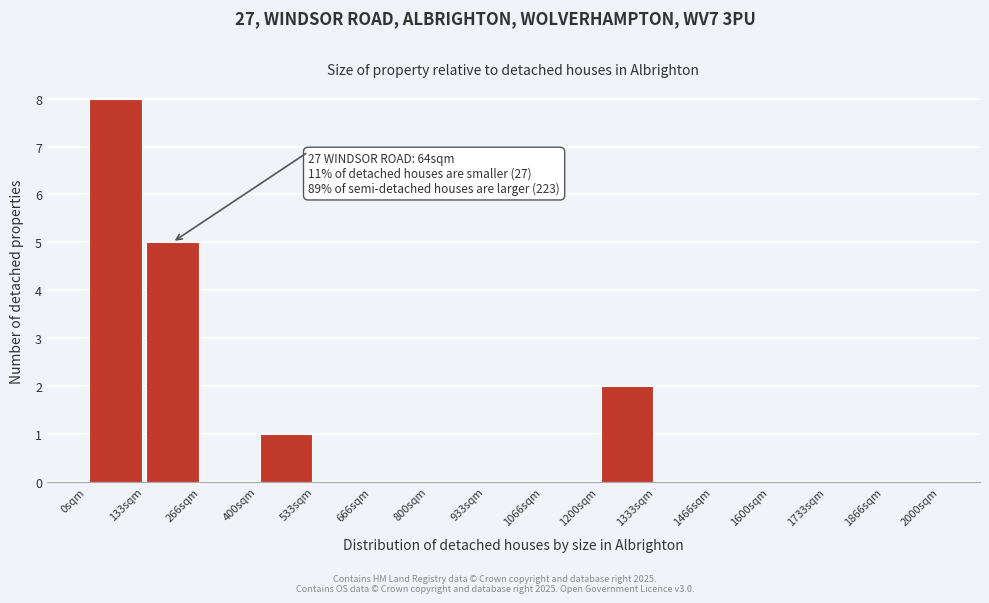

Which range on the x-axis has the tallest bar?

0 to 140